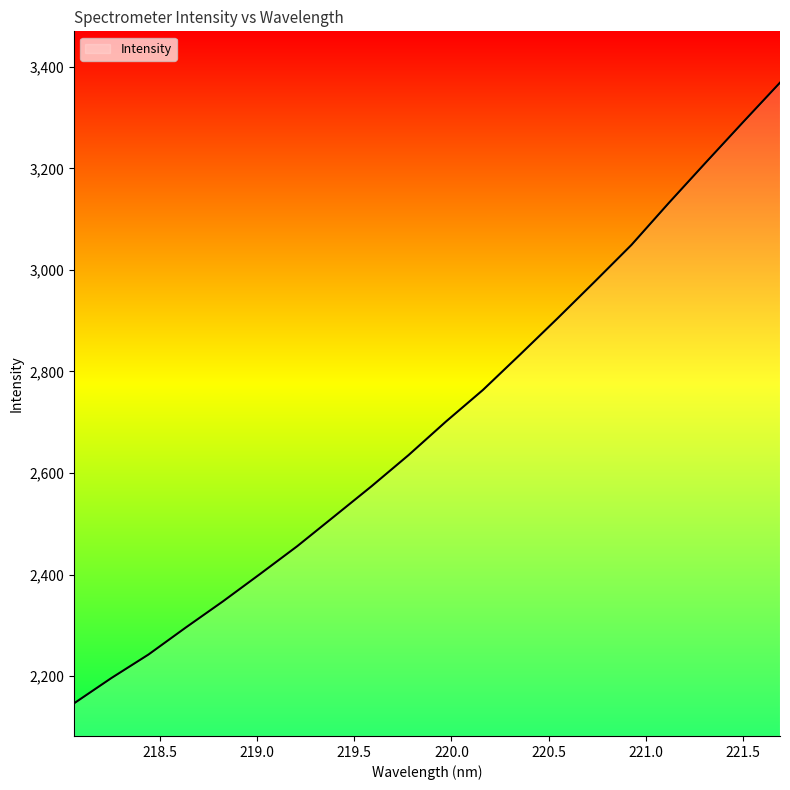

What is the difference between the maximum and minimum values?

1222.2